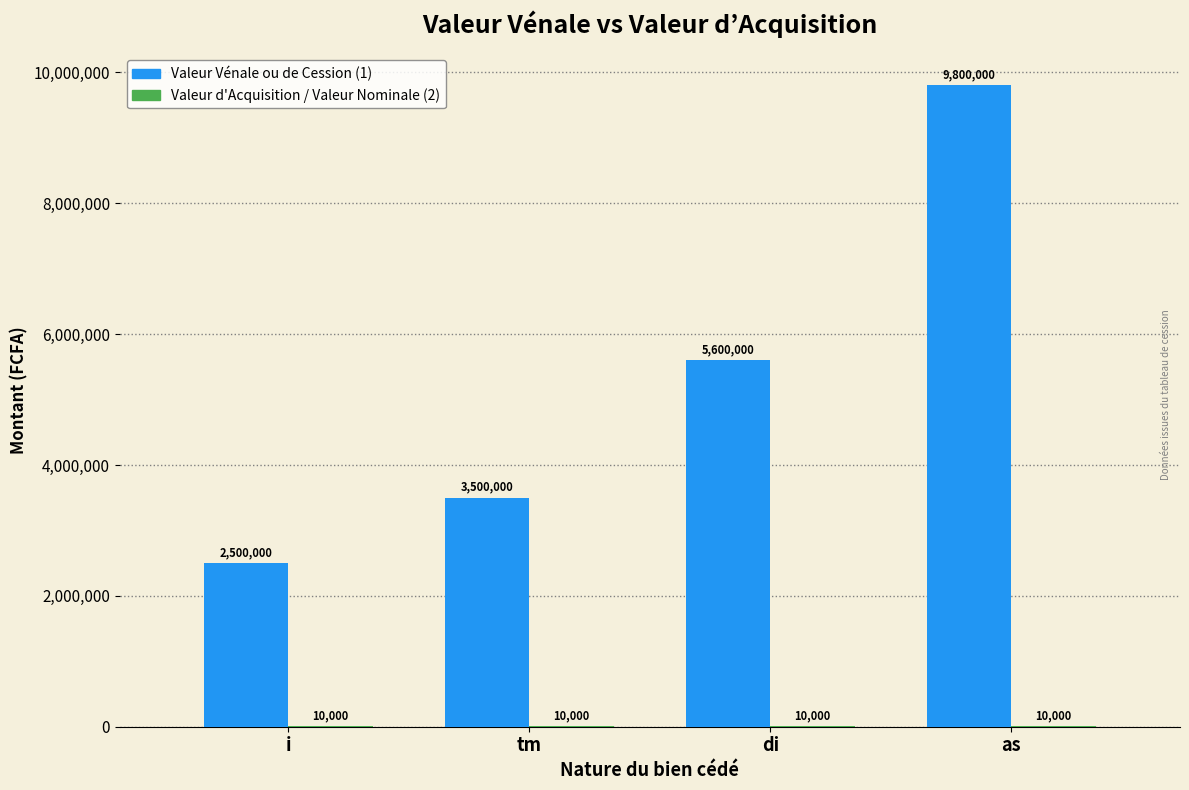

How many distinct data groups are displayed?

2